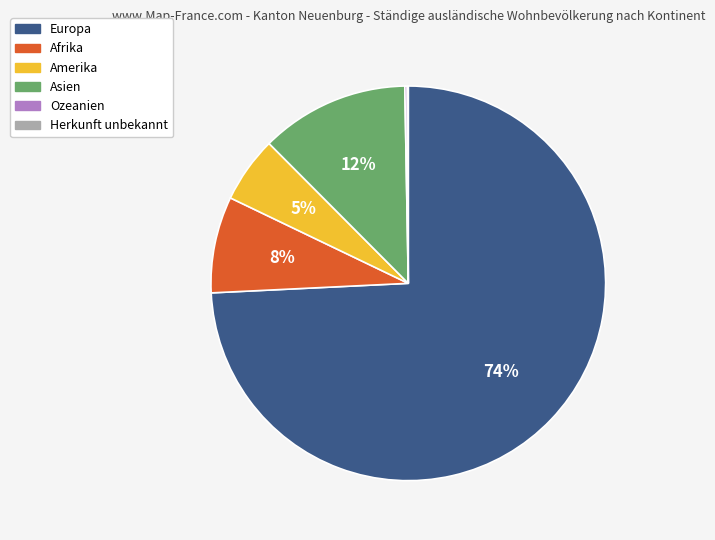

To the nearest percent, what is the difference between the Amerika and Asien slice percentages?

7%